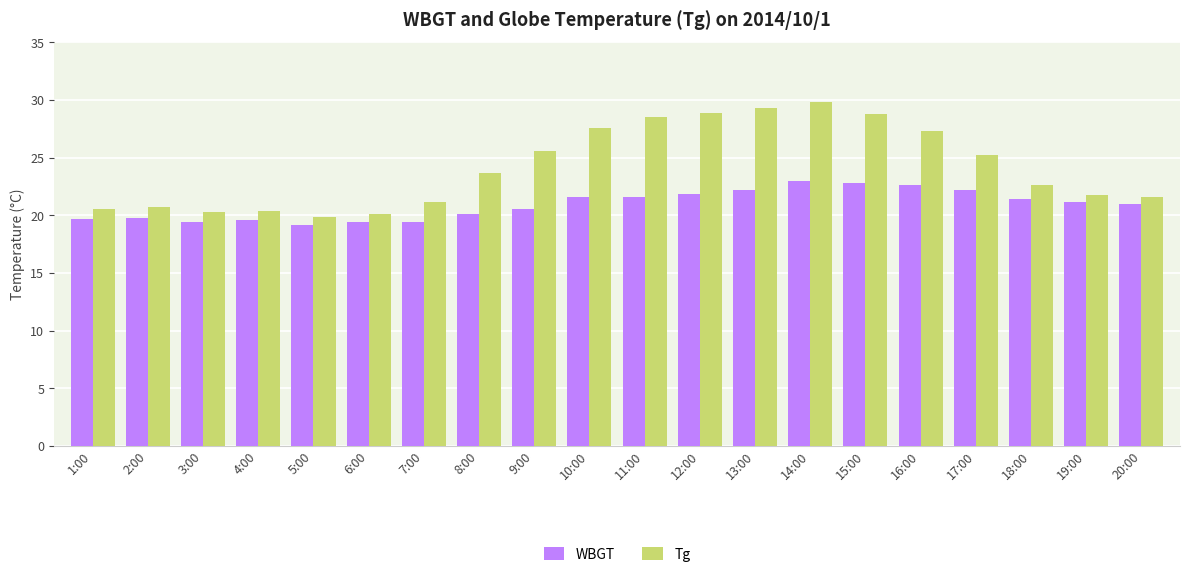

Is the value of Tg at 18:00 greater than the value of WBGT at 12:00?

Yes